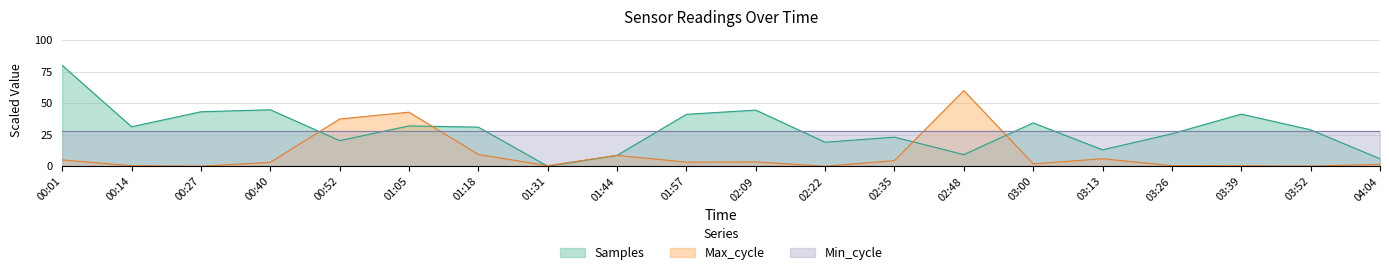

What is the sum of all Max_cycle values?

188.5